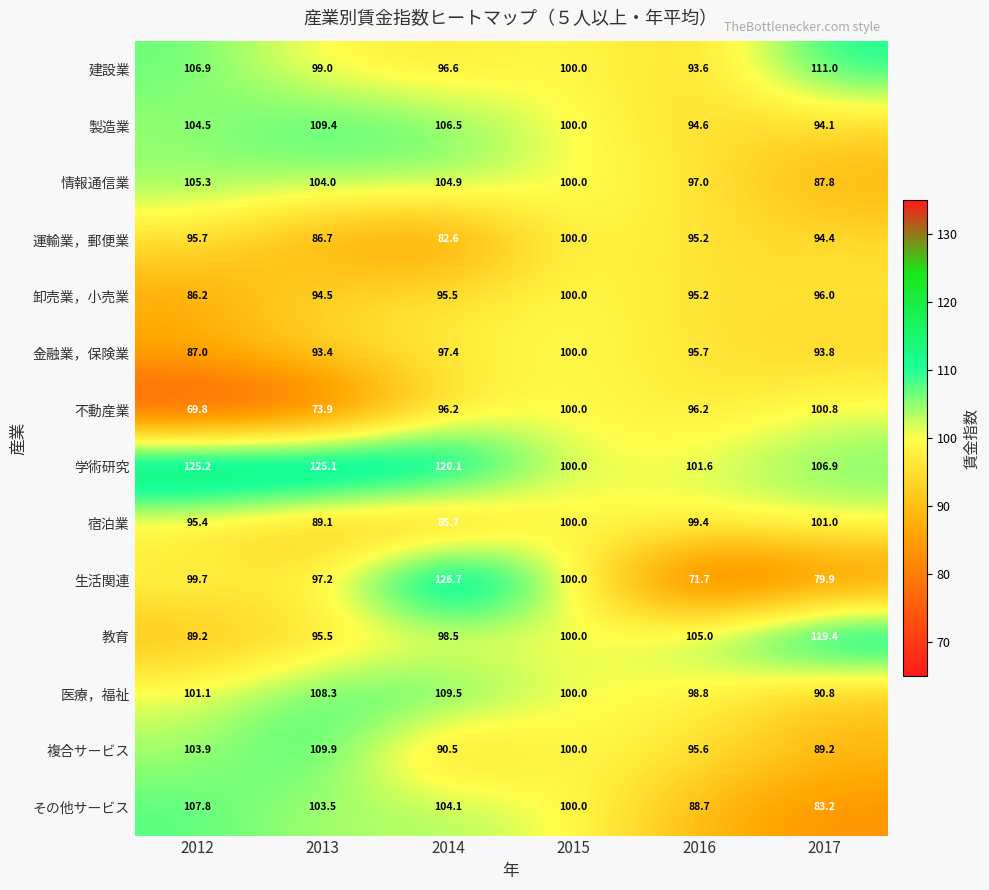

Rank the series at 2014 from lowest to highest value.

運輸業，郵便業, 宿泊業, 複合サービス, 卸売業，小売業, 不動産業, 建設業, 金融業，保険業, 教育, その他サービス, 情報通信業, 製造業, 医療，福祉, 学術研究, 生活関連